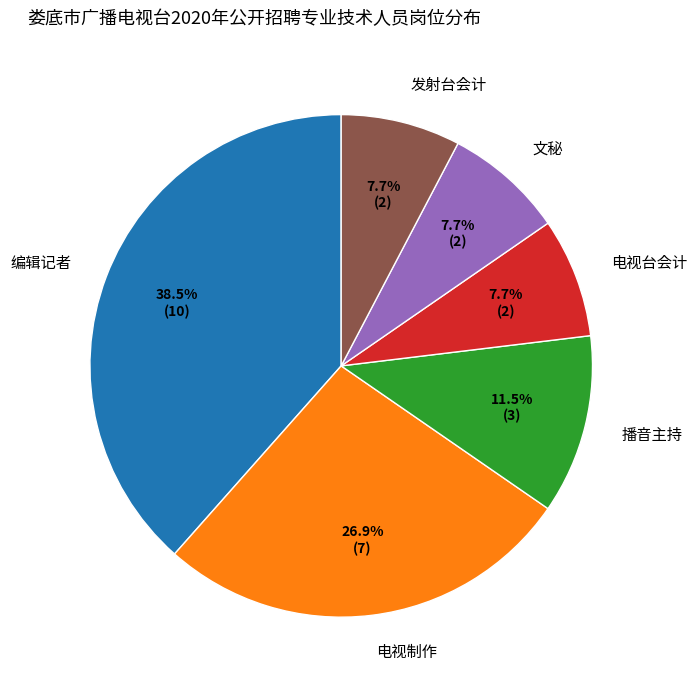

To the nearest percent, what is the average slice percentage?

17%